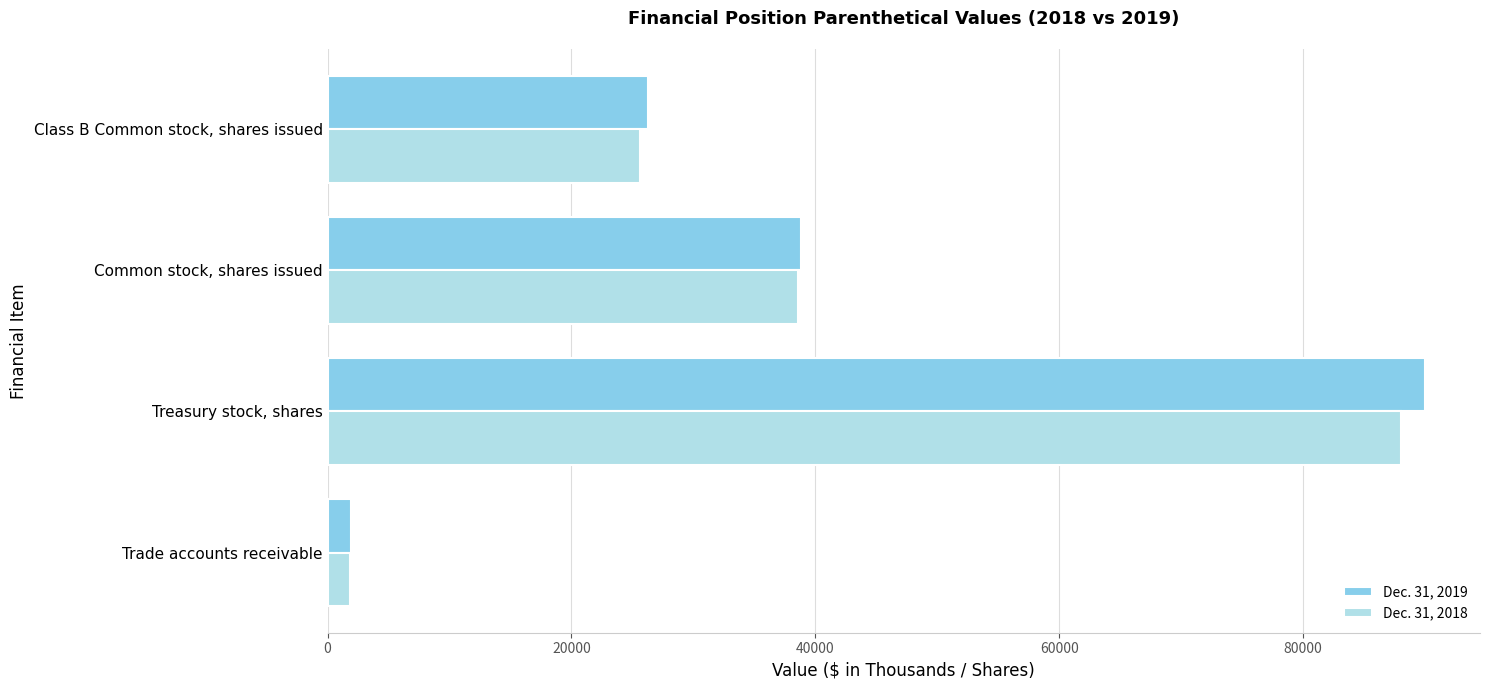

Which category has the highest value in the Dec. 31, 2018 series?

Treasury stock, shares